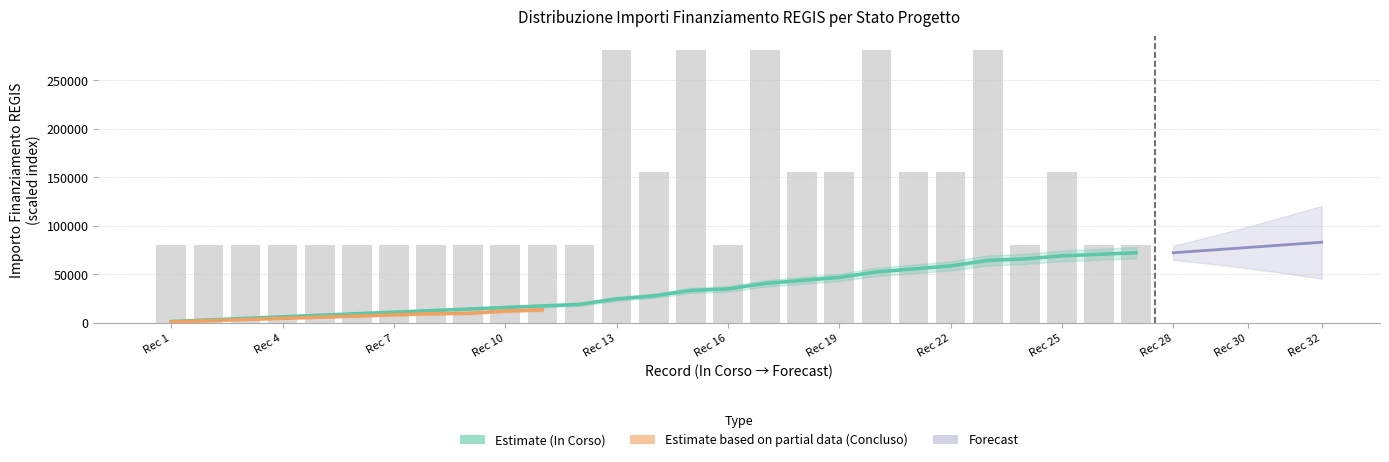

What is the value of the 19th bar from the left?

155234